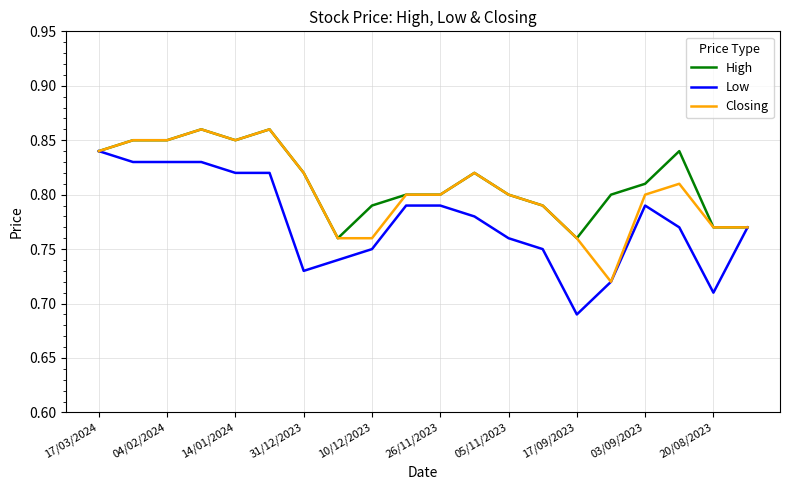

Which series has the widest spread of values?

Low